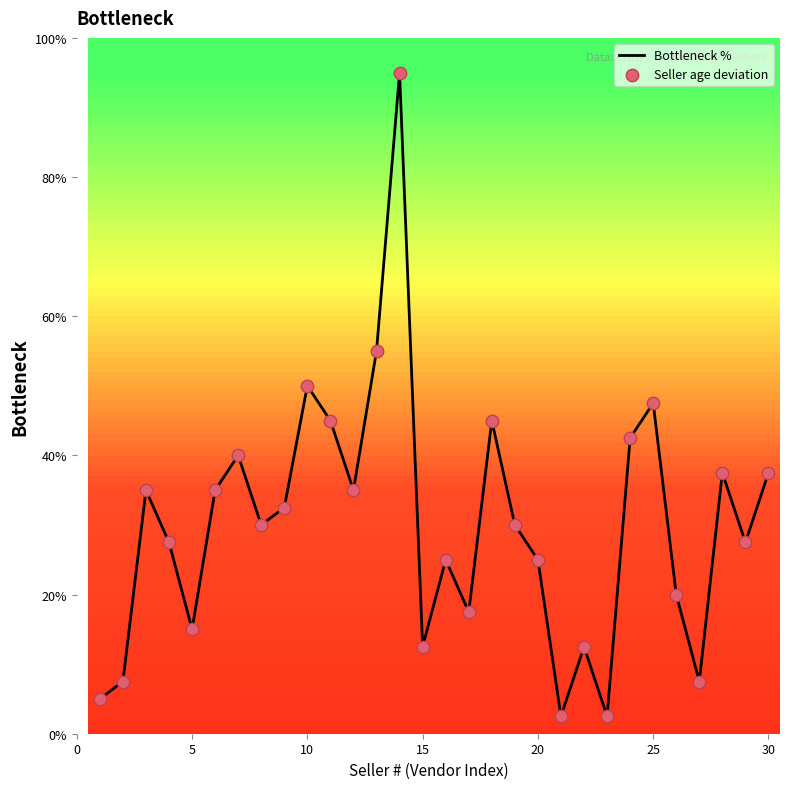

What is the maximum value shown in the chart?

95.0